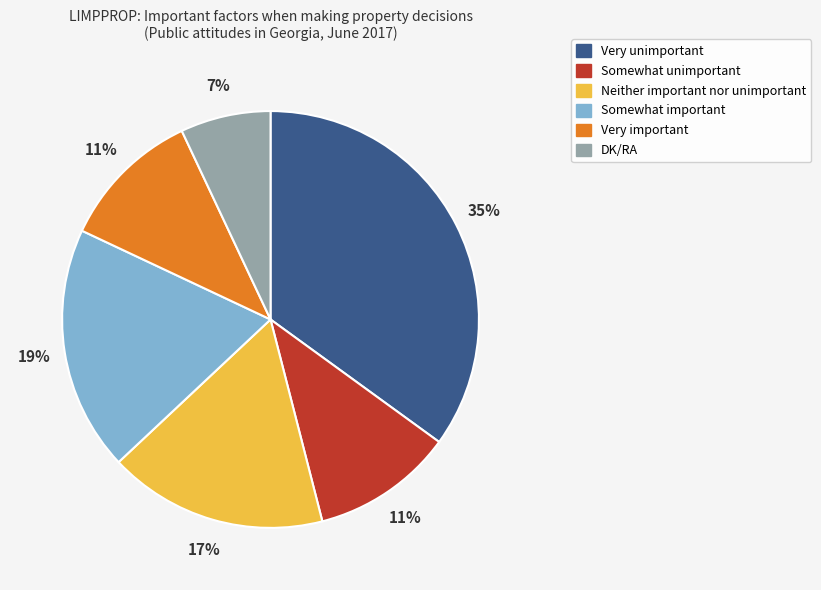

Does Somewhat important account for over 50% of the chart?

No